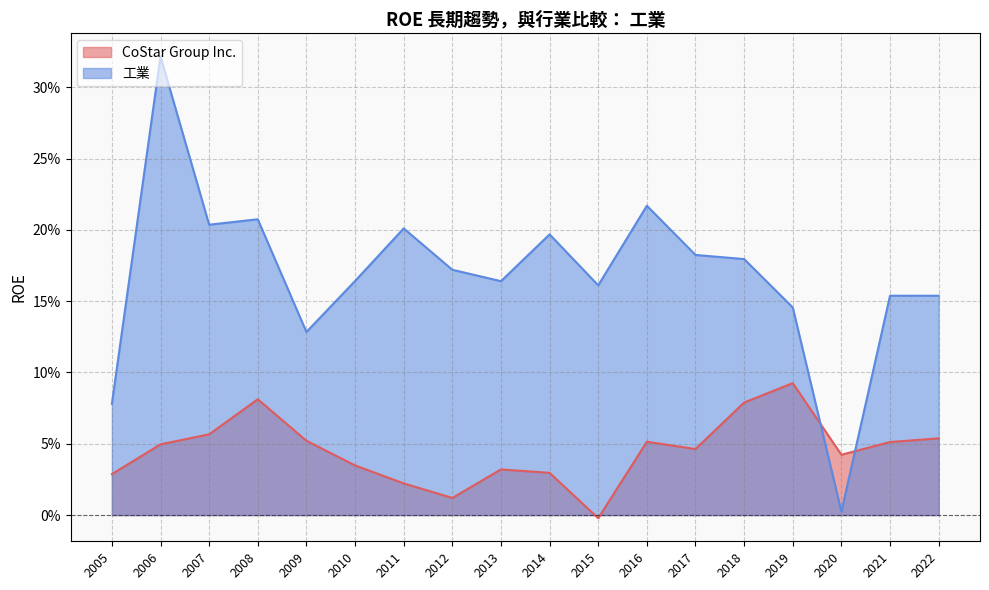

Reading right to left, transcribe all the data shown in this chart.

CoStar Group Inc.: 2005=0.0	2006=0.0	2007=0.1	2008=0.1	2009=0.1	2010=0.0	2011=0.0	2012=0.0	2013=0.0	2014=0.0	2015=-0.0	2016=0.1	2017=0.0	2018=0.1	2019=0.1	2020=0.0	2021=0.1	2022=0.1
工業: 2005=0.1	2006=0.3	2007=0.2	2008=0.2	2009=0.1	2010=0.2	2011=0.2	2012=0.2	2013=0.2	2014=0.2	2015=0.2	2016=0.2	2017=0.2	2018=0.2	2019=0.1	2020=0.0	2021=0.2	2022=0.2